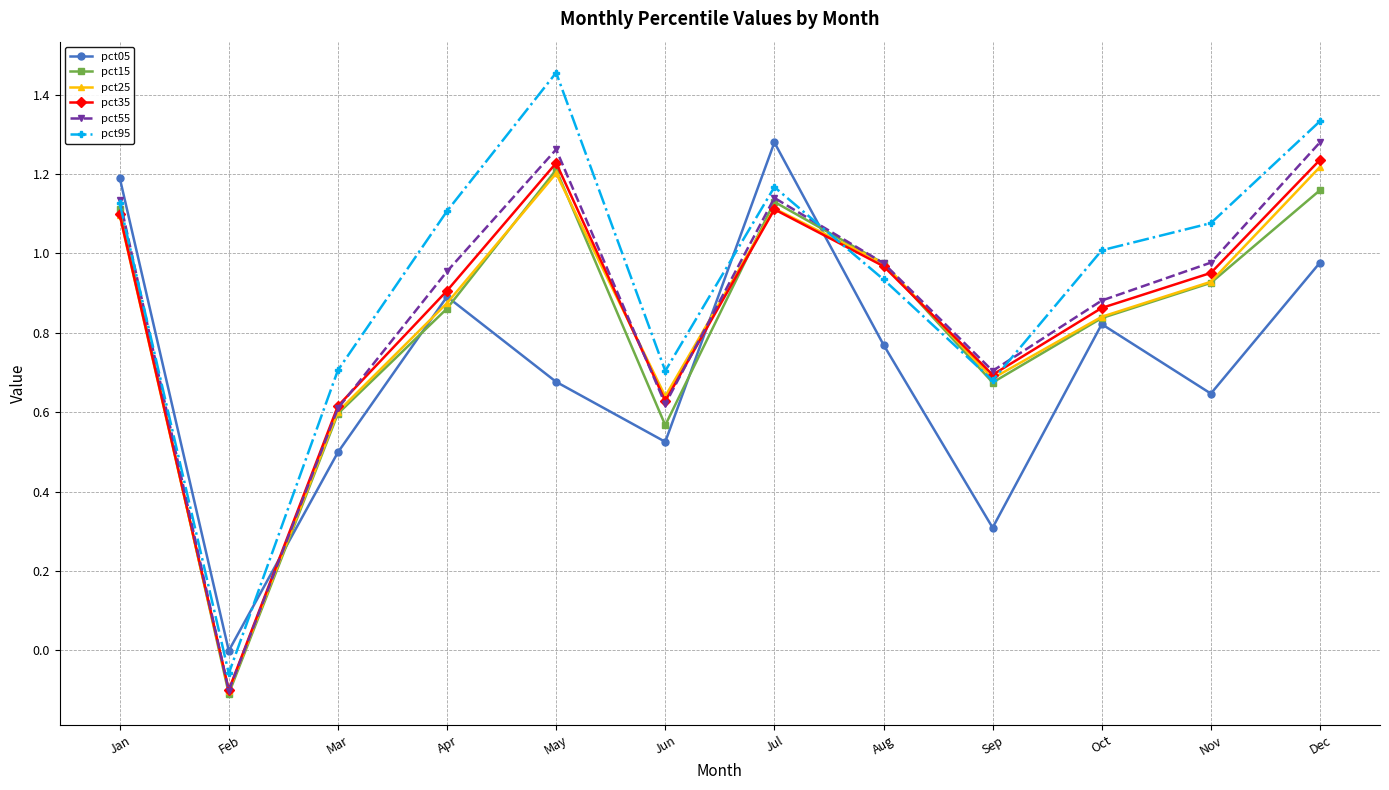

How many data points in pct55 are less than 0?

1